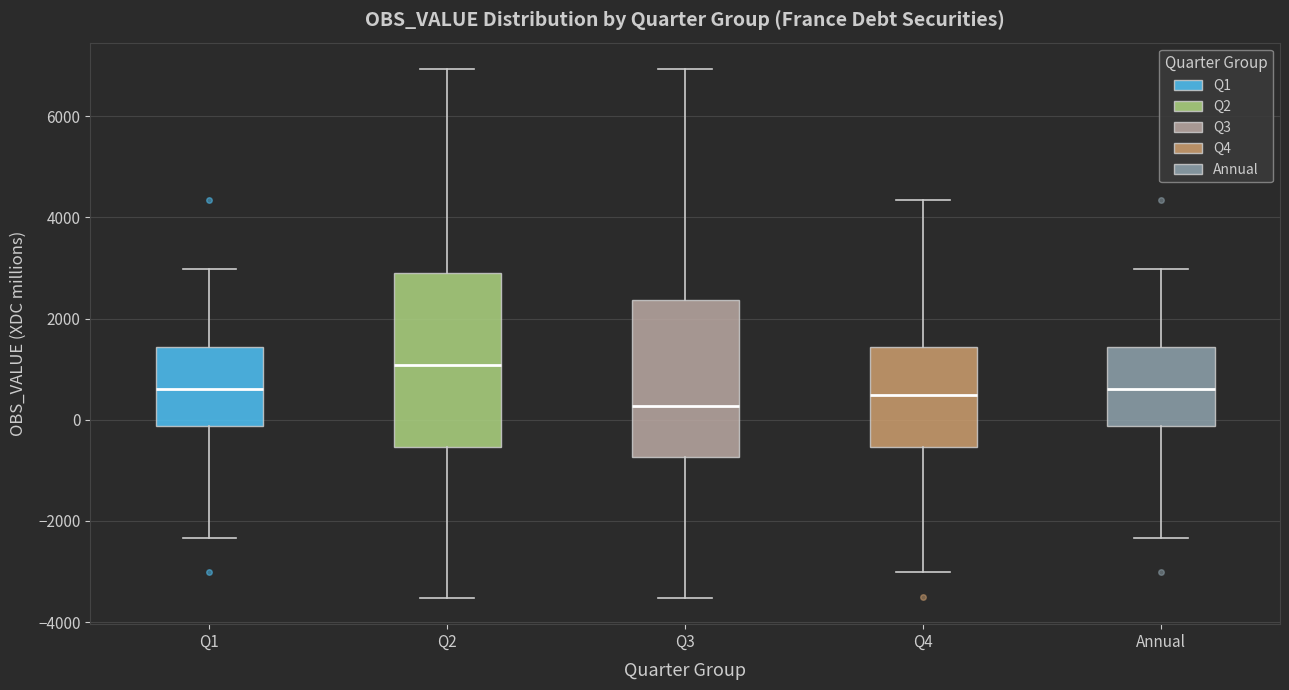

Which box's median line is the highest?

Q2